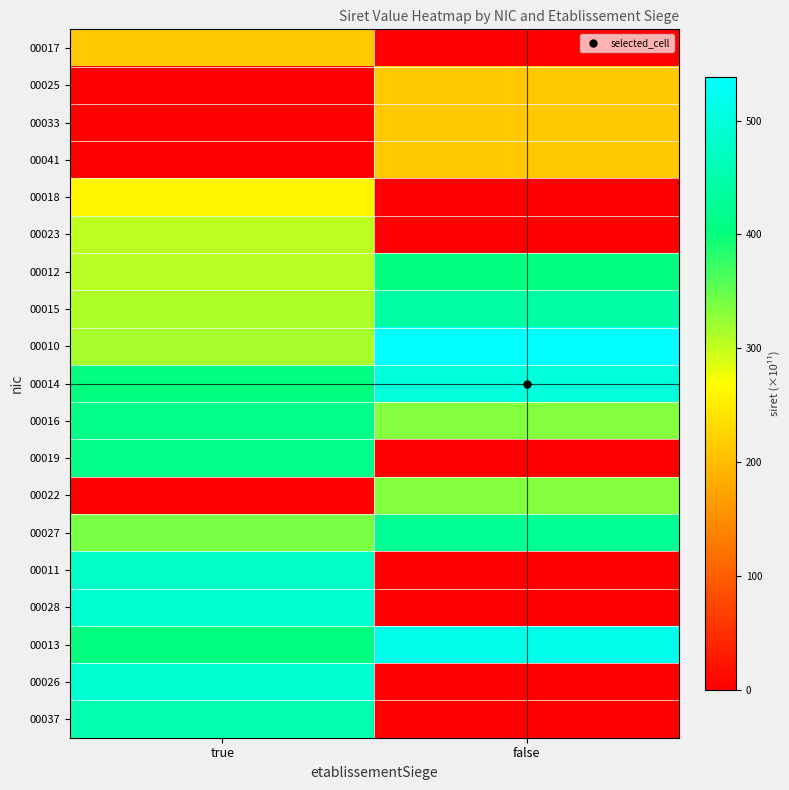

Reading left to right, transcribe all the data shown in this chart.

00017: true=210.2	false=0.0
00025: true=0.0	false=210.2
00033: true=0.0	false=210.2
00041: true=0.0	false=210.2
00018: true=260.2	false=0.0
00023: true=303.9	false=0.0
00012: true=306.2	false=402.7
00015: true=313.1	false=442.7
00010: true=313.7	false=538.1
00014: true=403.1	false=498.4
00016: true=412.6	false=332.3
00019: true=413.4	false=0.0
00022: true=0.0	false=332.1
00027: true=339.6	false=424.5
00011: true=477.7	false=0.0
00028: true=488.2	false=0.0
00013: true=403.1	false=513.7
00026: true=491.4	false=0.0
00037: true=452.5	false=0.0